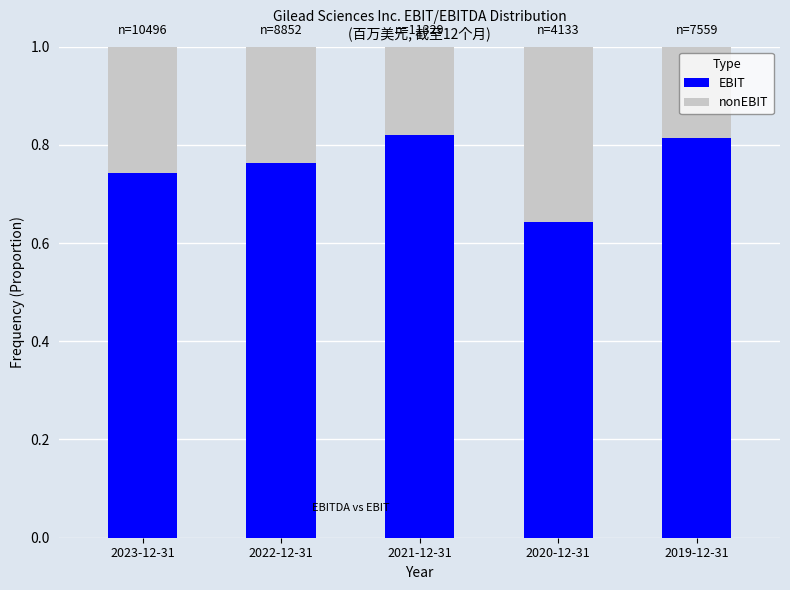

Is it true that EBIT equals 0.4 at 2022-12-31?

False